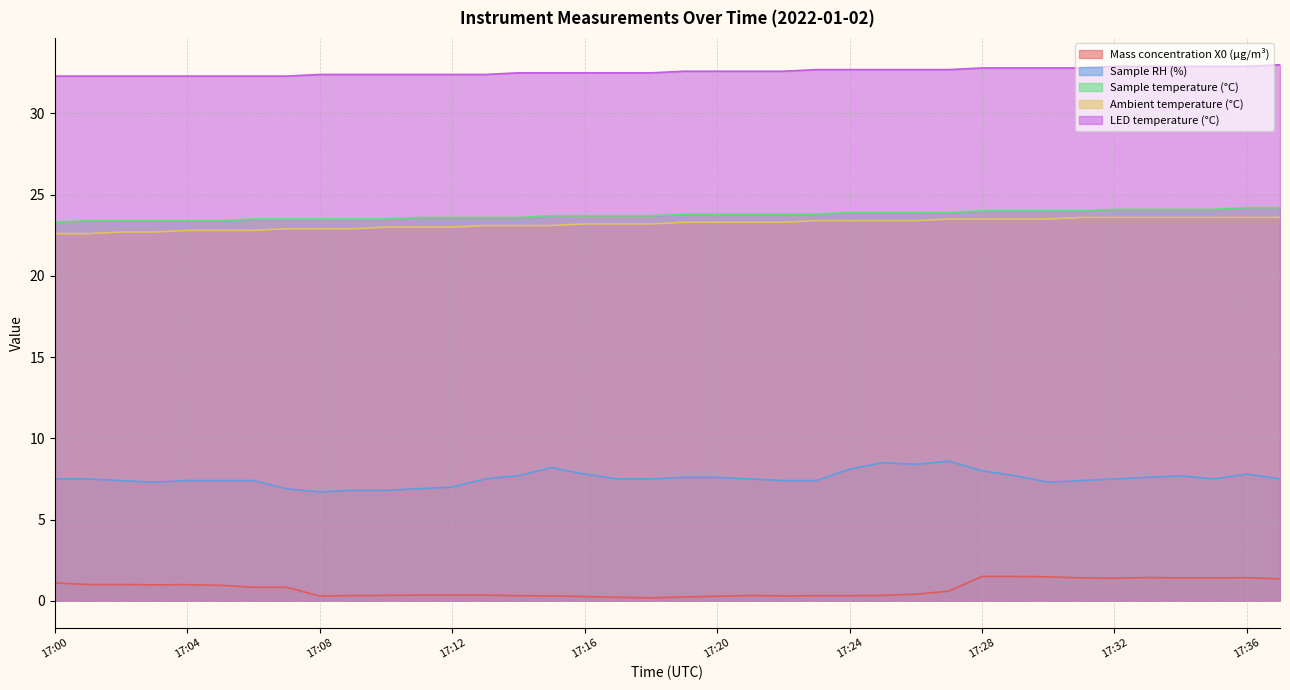

Is it true that Sample RH (%) equals 4.2 at 17:32?

False